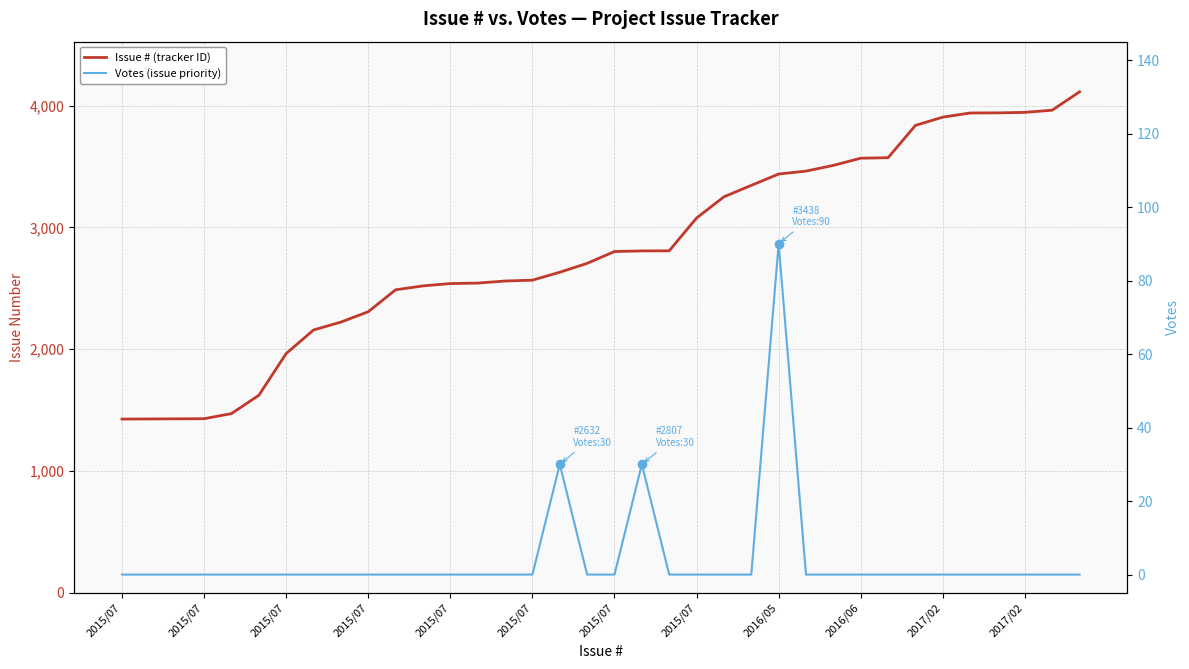

What are all the series names shown in the legend?

Issue # (tracker ID), Votes (issue priority)